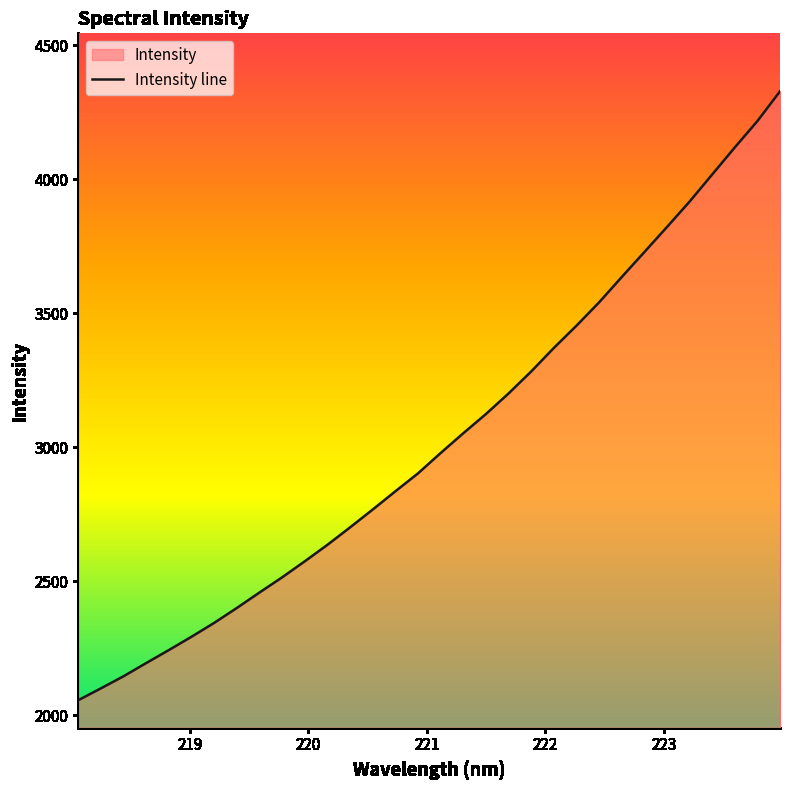

What is the difference between the maximum and minimum values?

2271.5